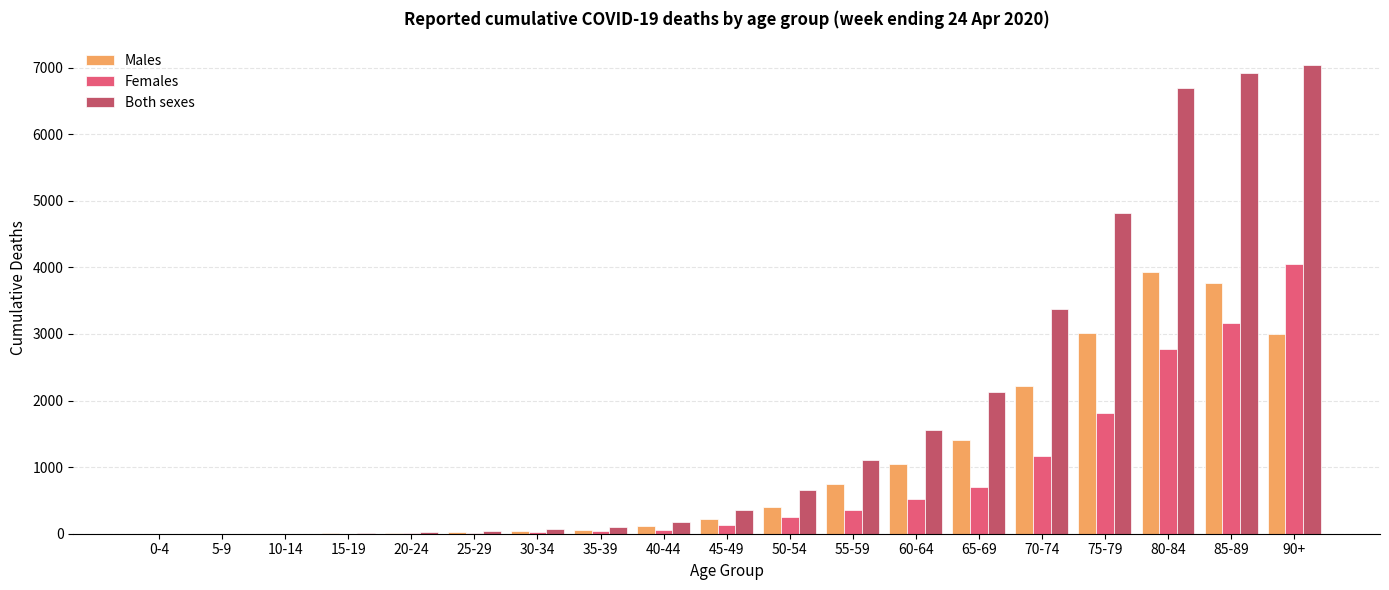

At which category is the sum across all series the highest?

90+